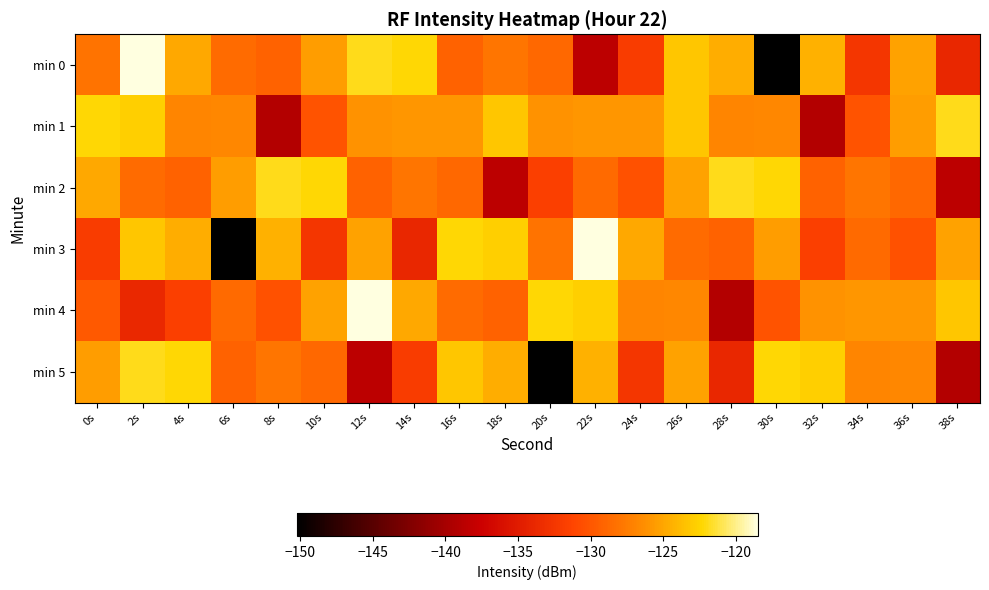

Between 2s and 34s, which series saw the biggest shift?

min 0